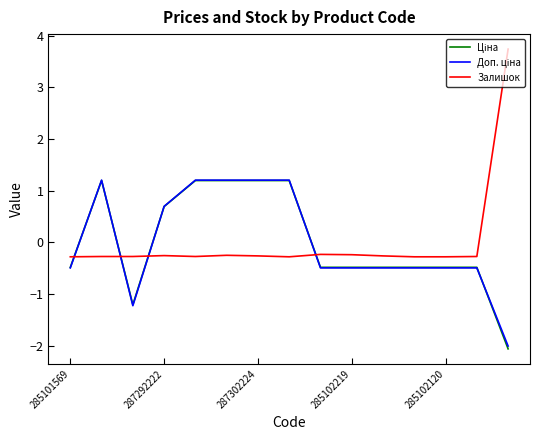

Which series has the largest range (max minus min)?

Залишок